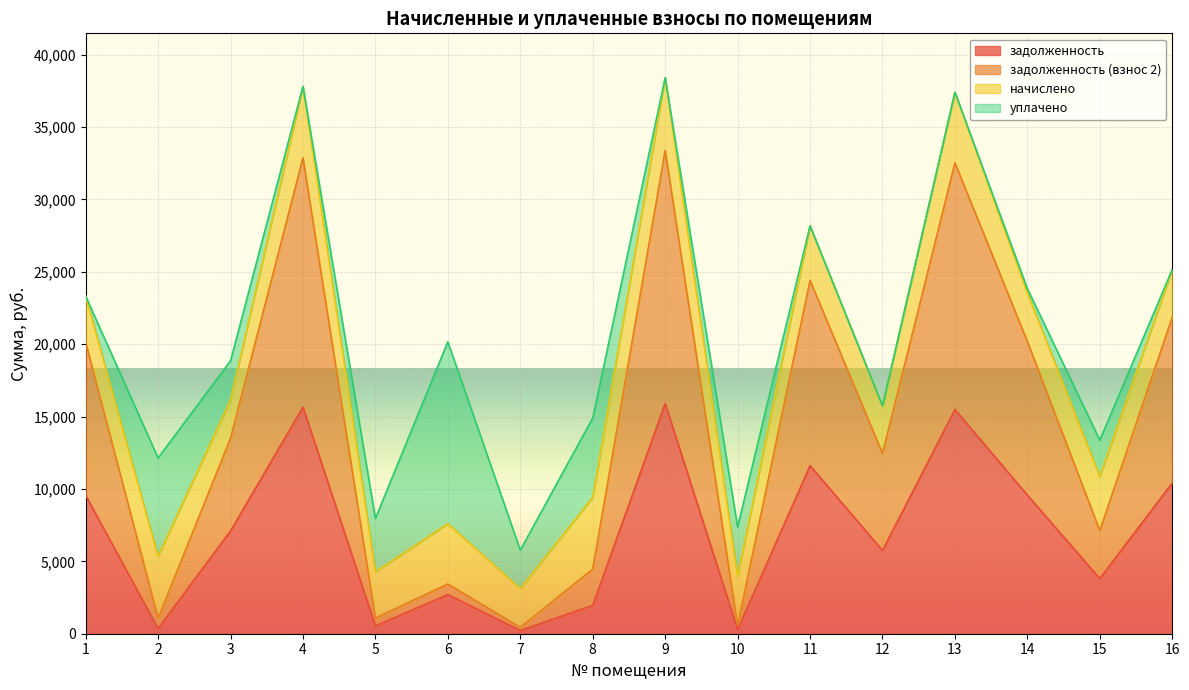

What are all the series names shown in the legend?

задолженность, задолженность (взнос 2), начислено, уплачено